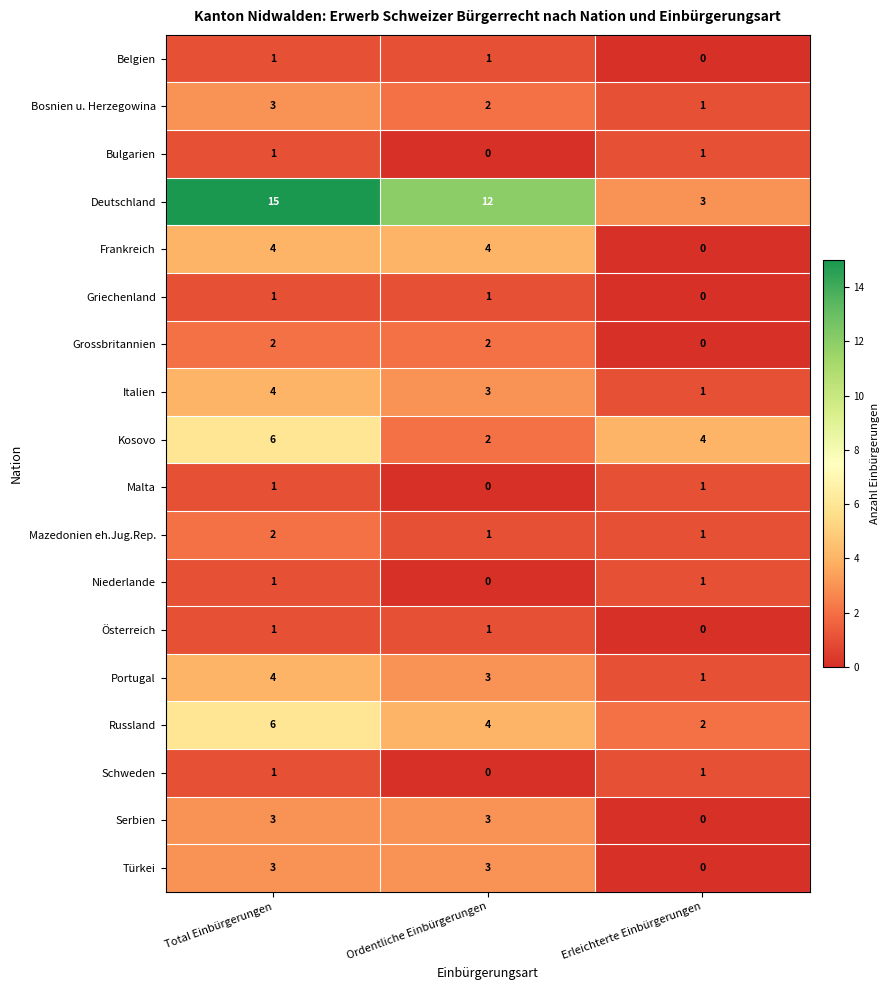

Where is Niederlande nearest to the value 0?

Ordentliche Einbürgerungen